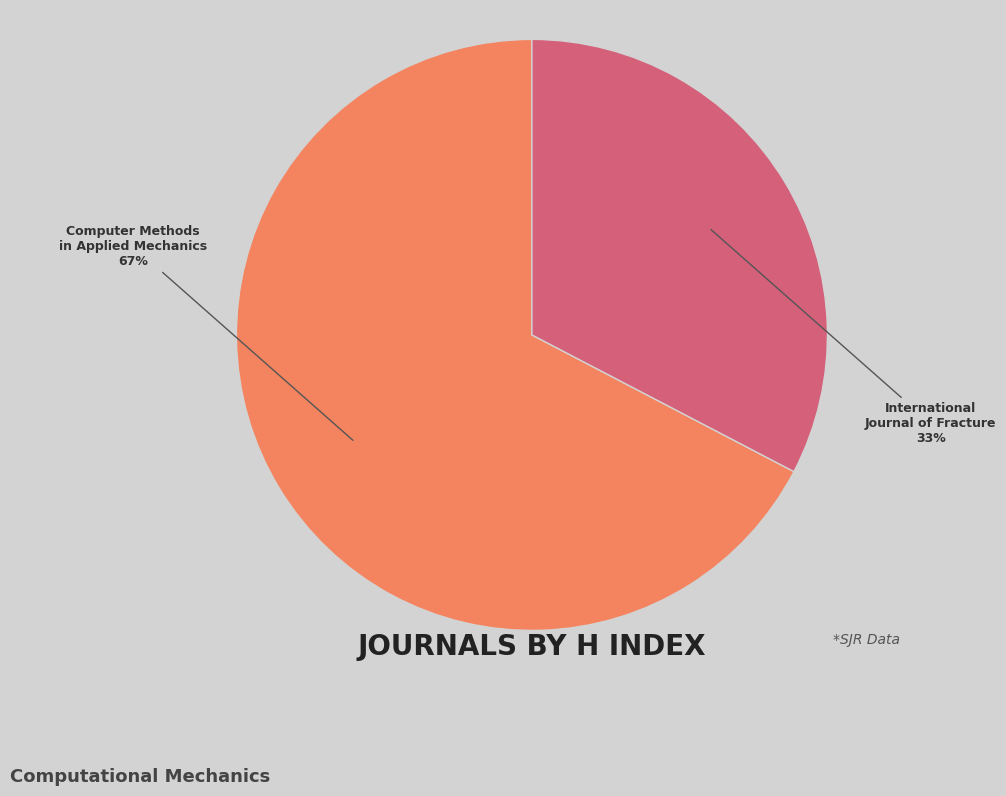

Count the number of slices in the pie.

2